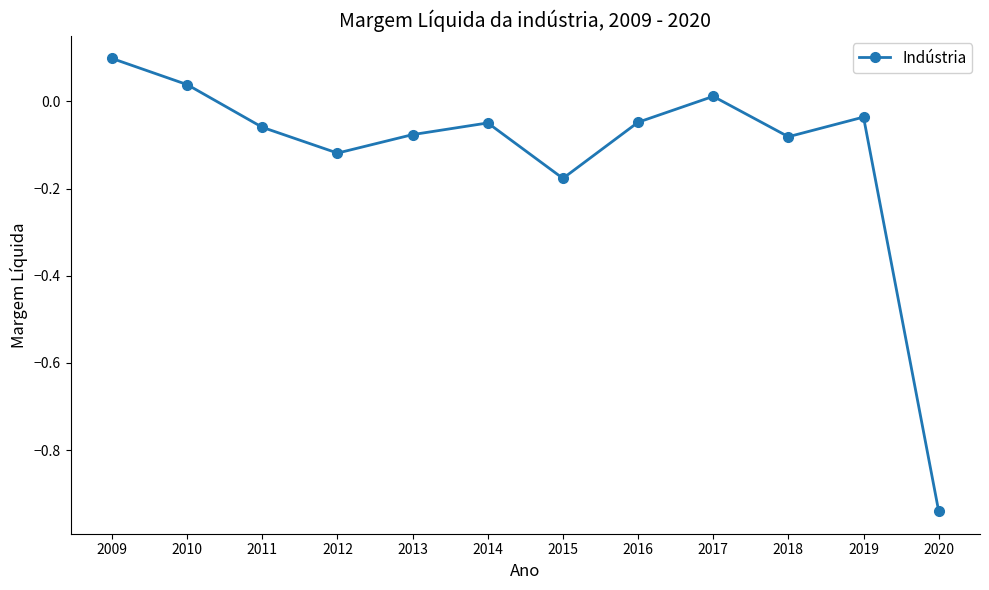

Where does the data first go above 0?

2009